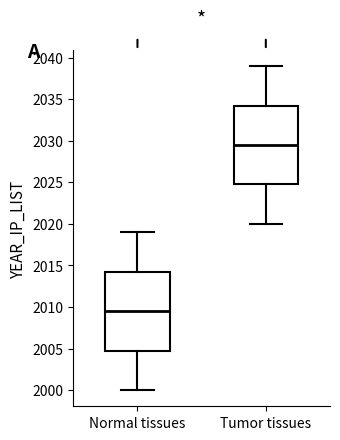

Where does the median line of the box for Tumor tissues sit on the y-axis? The values are not printed on the chart, so give them approximately, as read against the axis.

2029.5